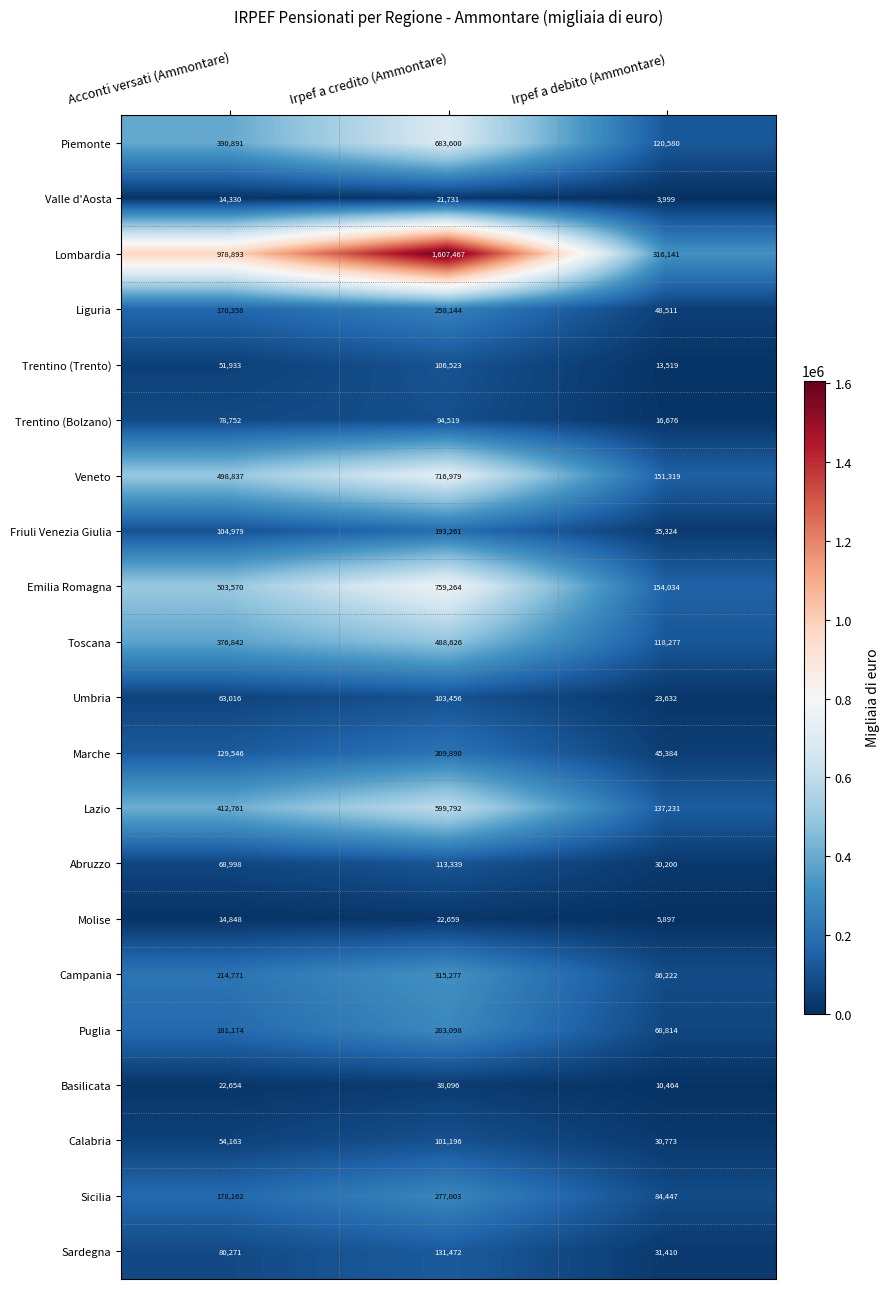

At which category is the sum across all series the highest?

Irpef a credito (Ammontare)